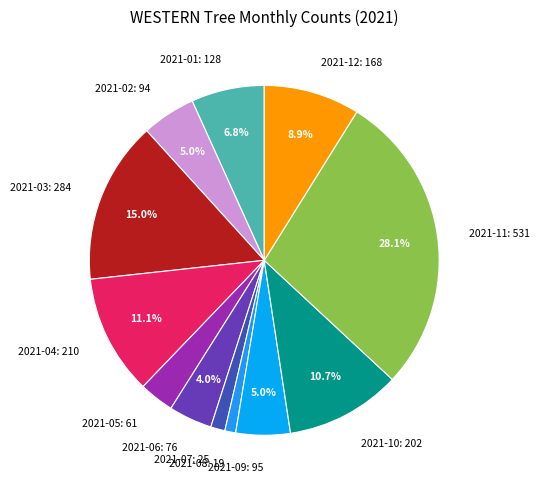

How much of the chart is everything except 2021-09?

95.0%